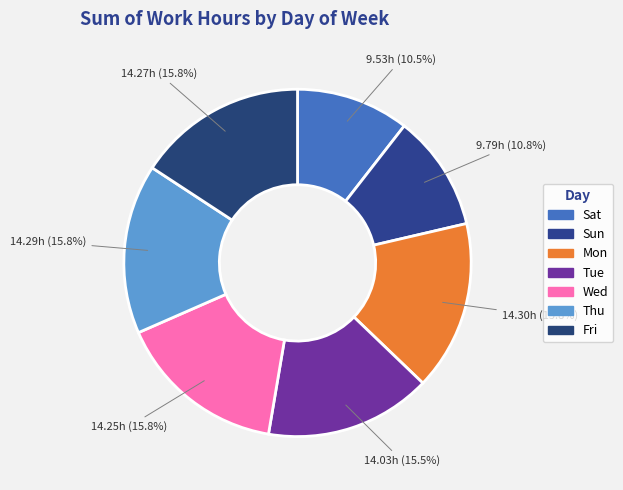

How many slices are in this pie chart?

7